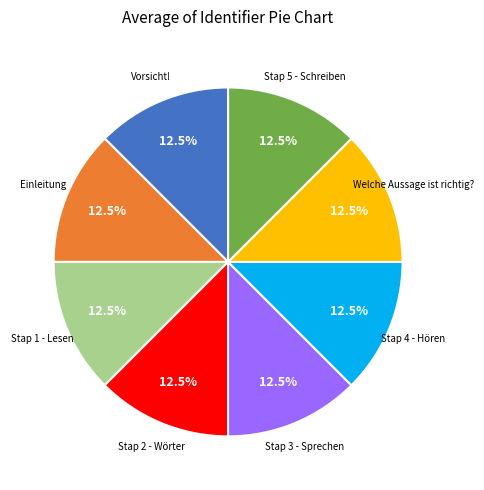

Does any single category account for the majority?

No